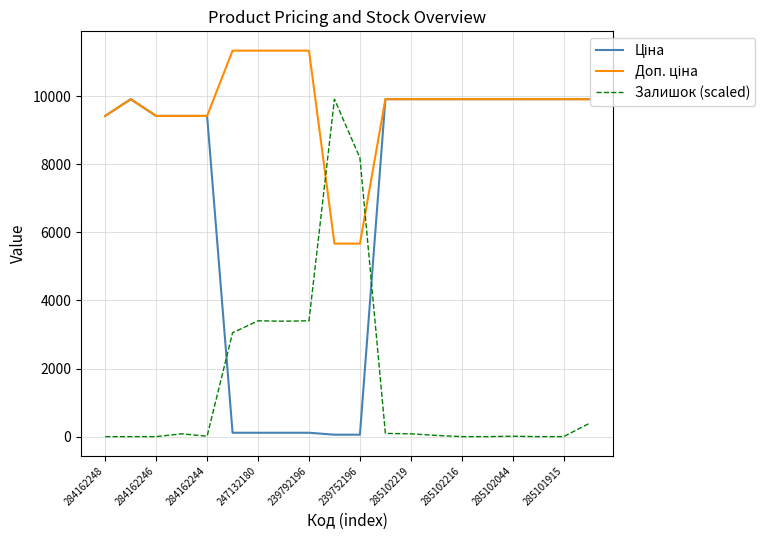

How many lines are shown in the chart?

3